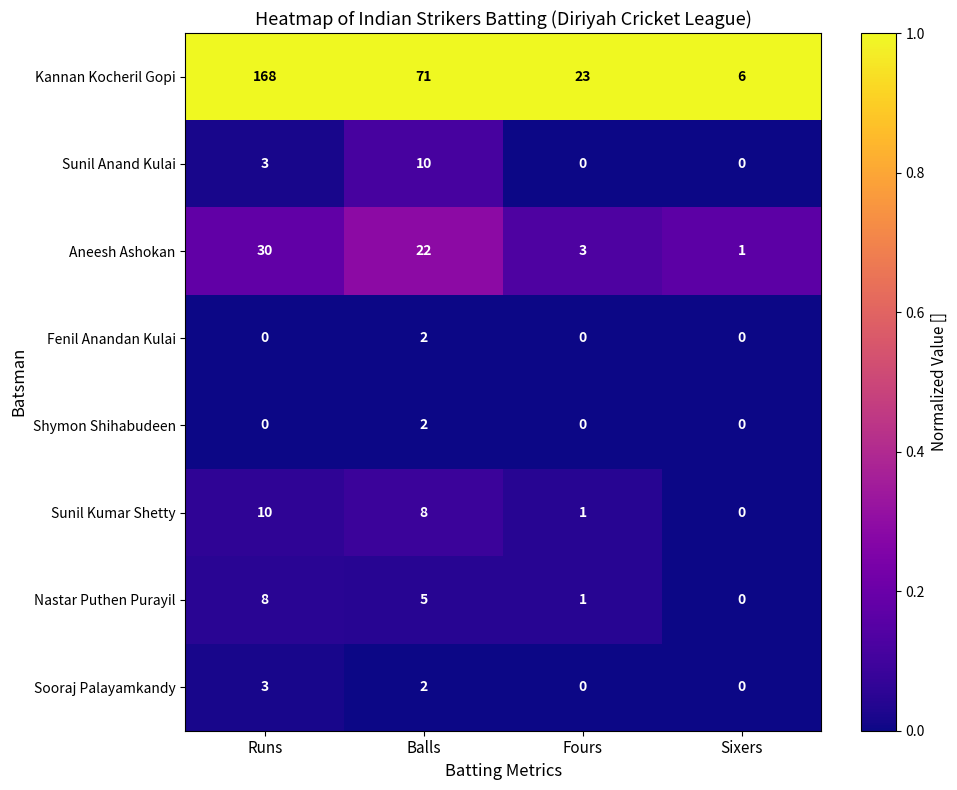

Which series has the largest range (max minus min)?

Kannan Kocheril Gopi